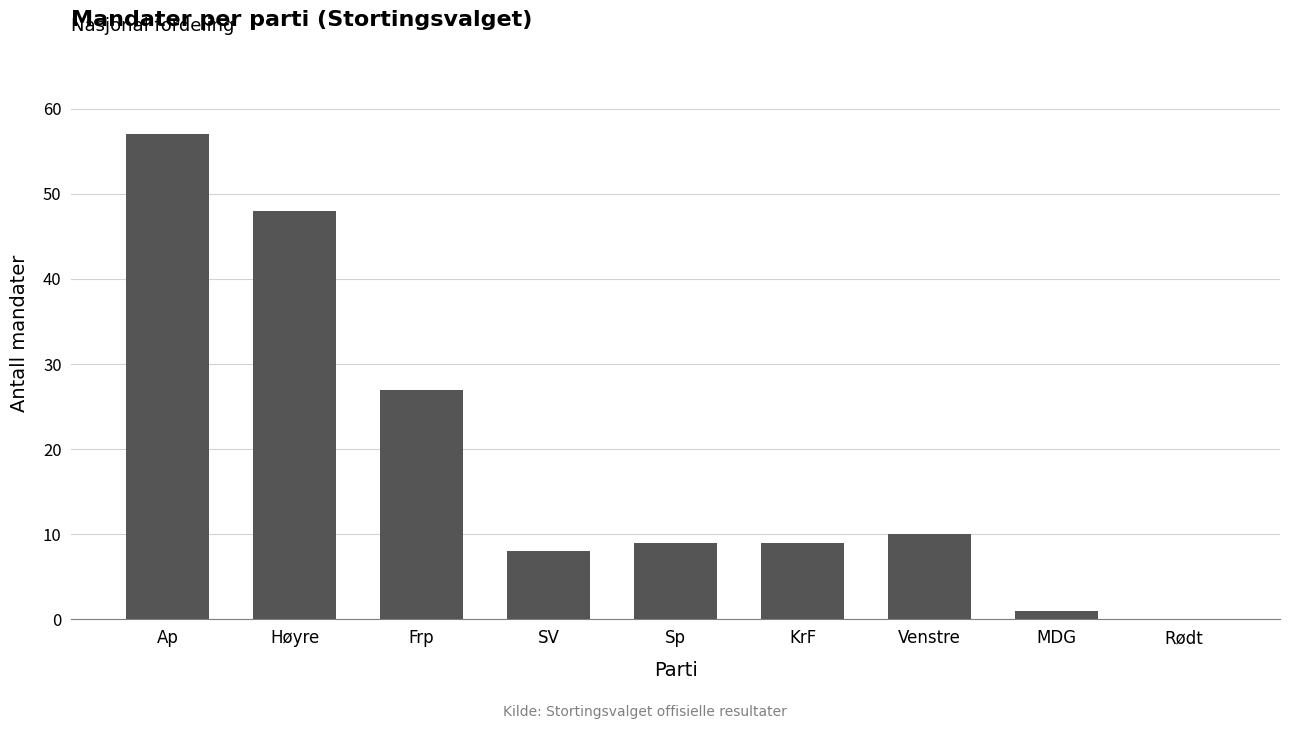

True or false: the data shows 8 at SV.

True